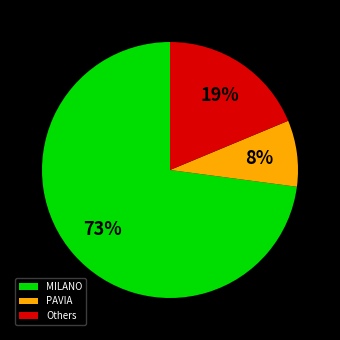

Does any single category account for the majority?

Yes